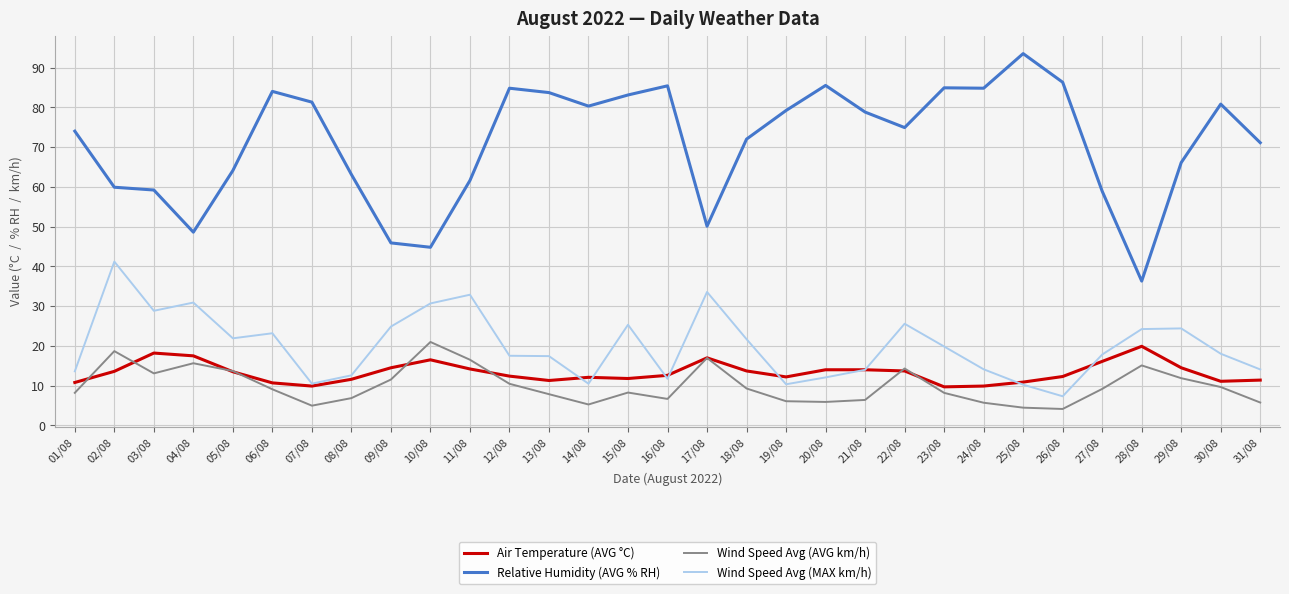

At how many categories does at least one series exceed 41?

30